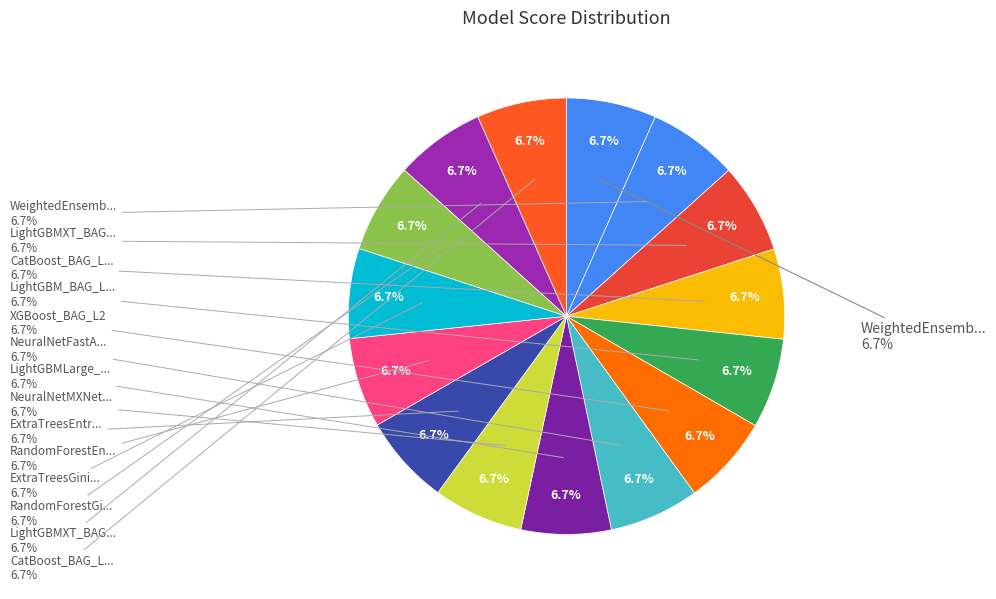

Between LightGBM_BAG_L2 and LightGBMXT_BAG_L2, which is larger?

LightGBMXT_BAG_L2